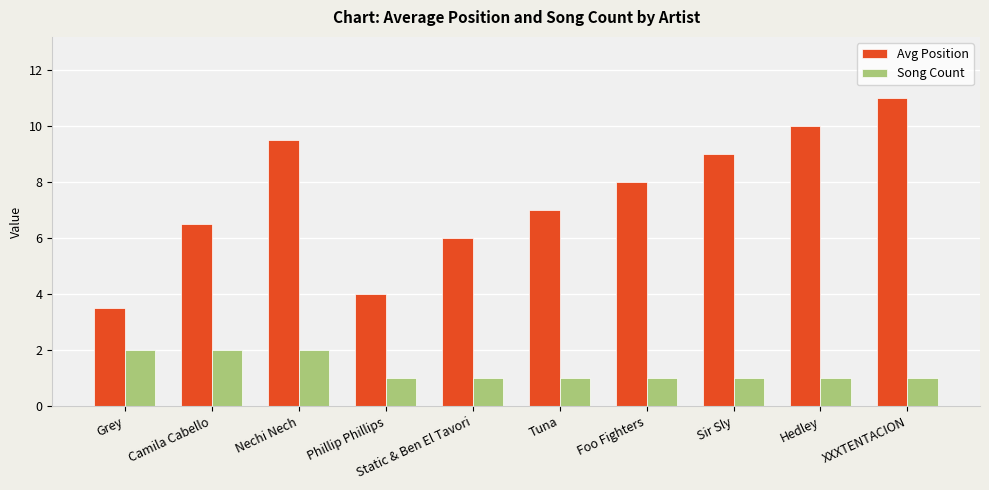

Count the number of categories in the chart.

10